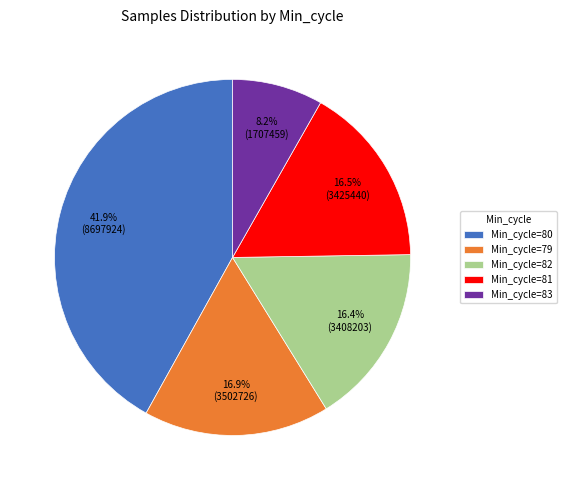

What is the largest slice in the pie chart?

Min_cycle=80